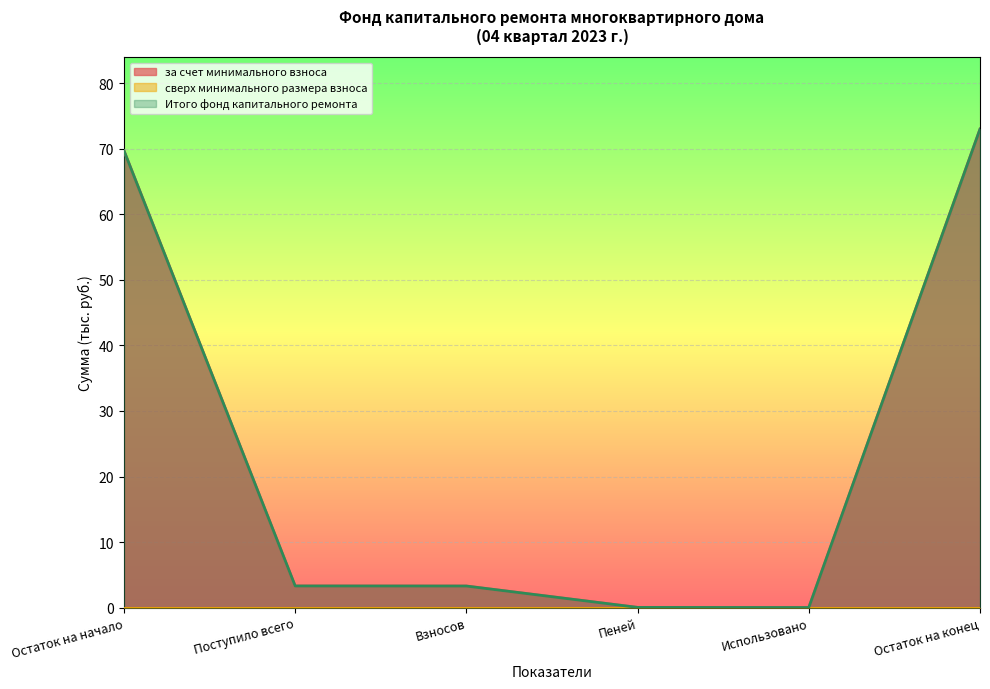

At which label is за счет минимального взноса closest to 36?

Поступило всего